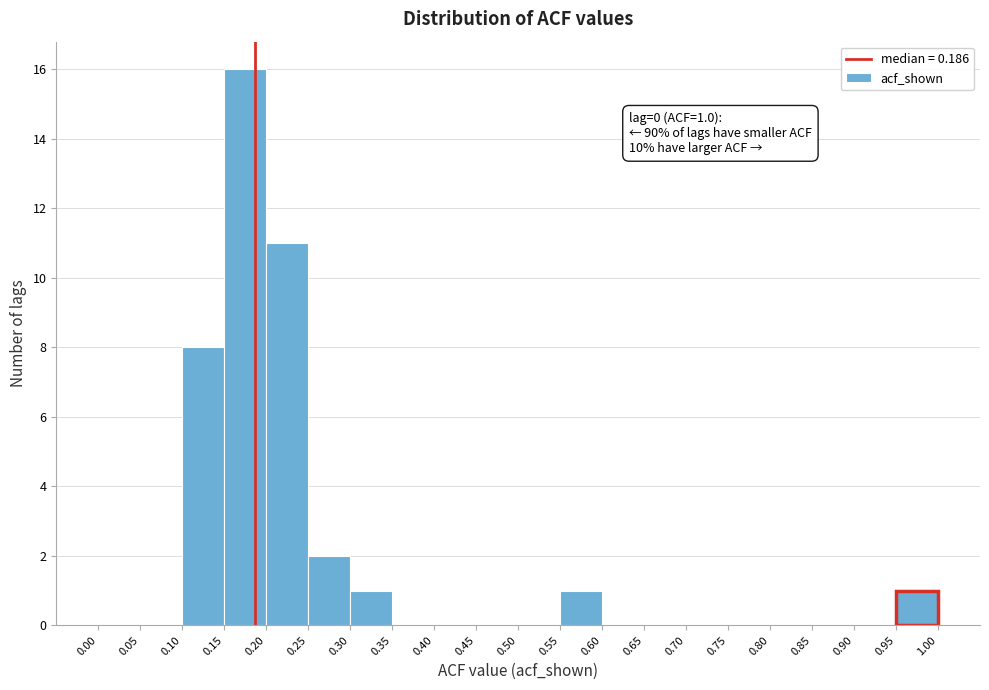

Which range on the x-axis has the tallest bar?

0.15 to 0.20